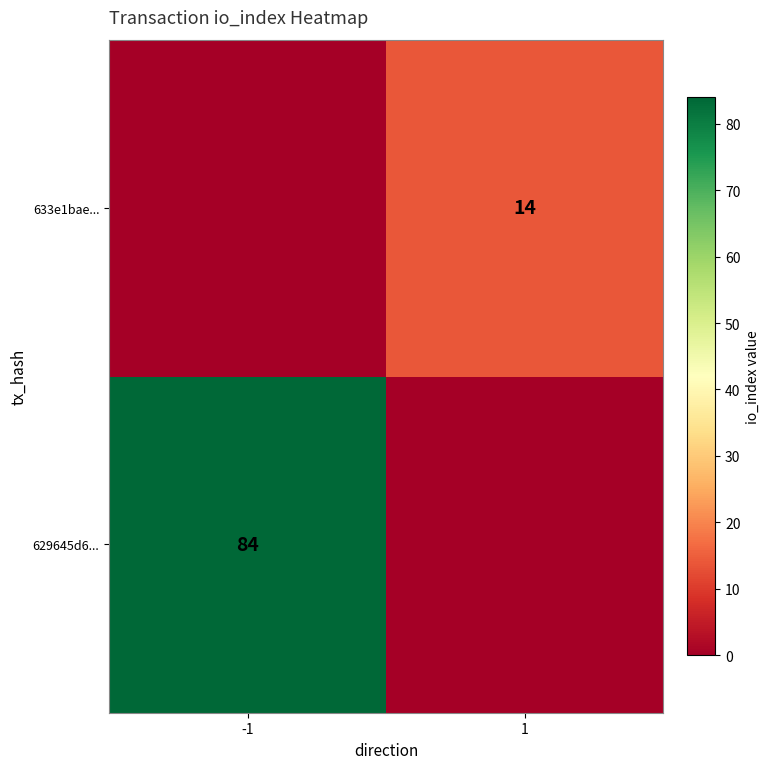

Is it true that 633e1bae... equals 14 at 1?

True